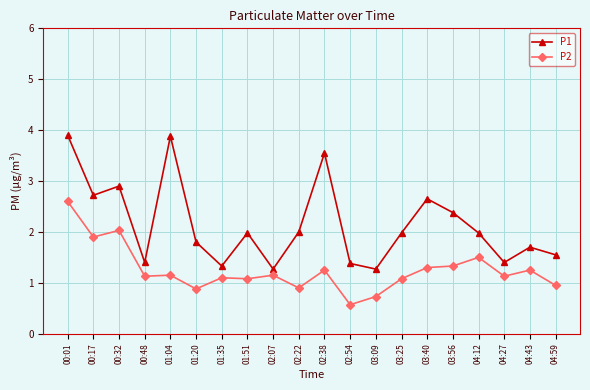

What are all the series names shown in the legend?

P1, P2